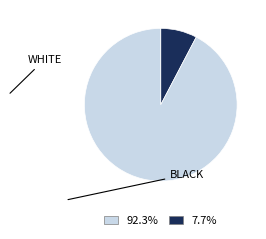

Is there any slice that represents more than half of the pie?

Yes